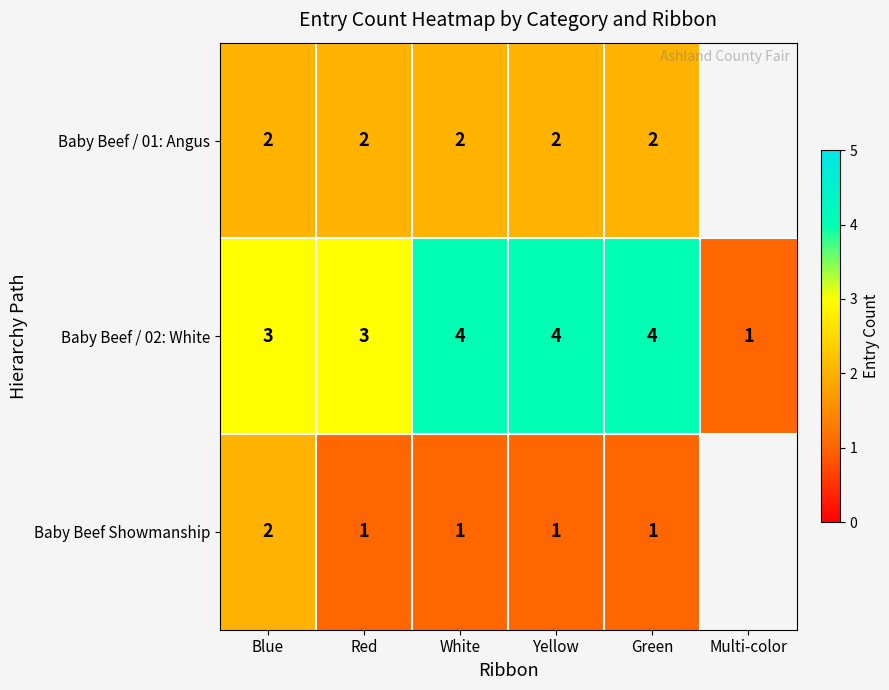

How many series are shown in this chart?

3